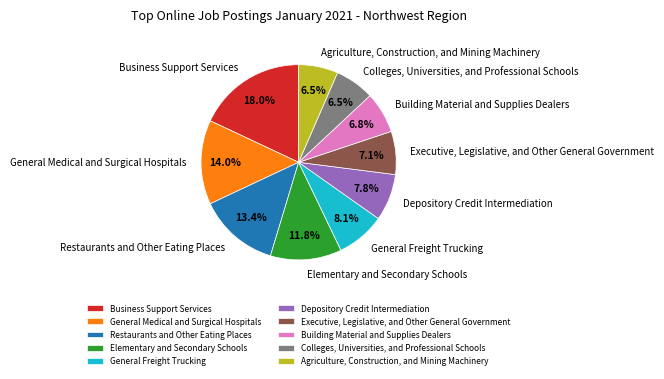

Is there a majority slice in this chart?

No